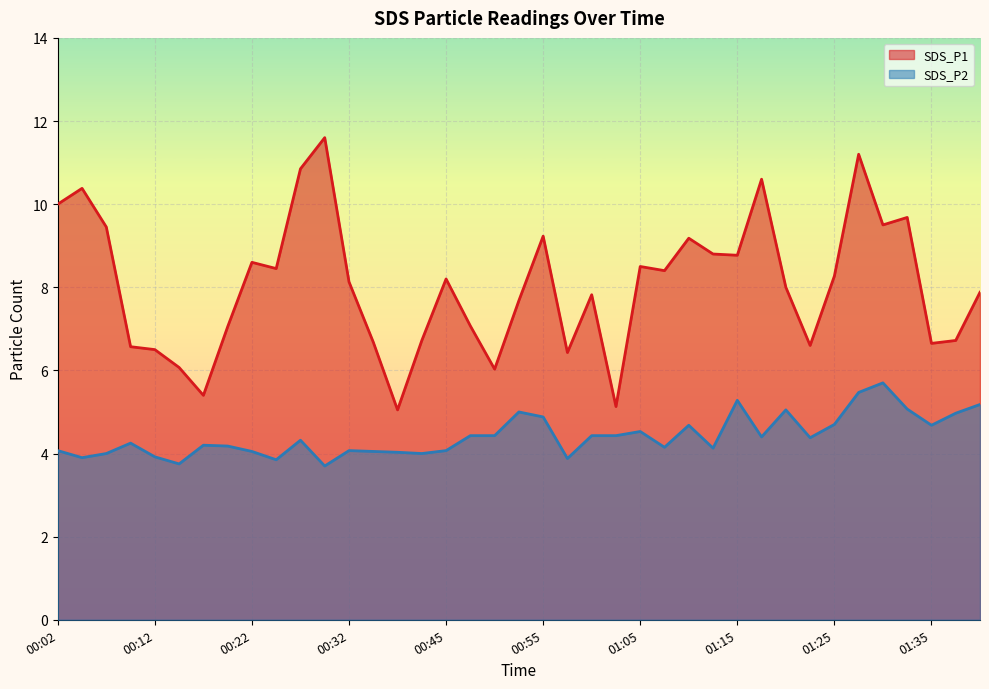

True or false: SDS_P1 and SDS_P2 cross at least once.

False